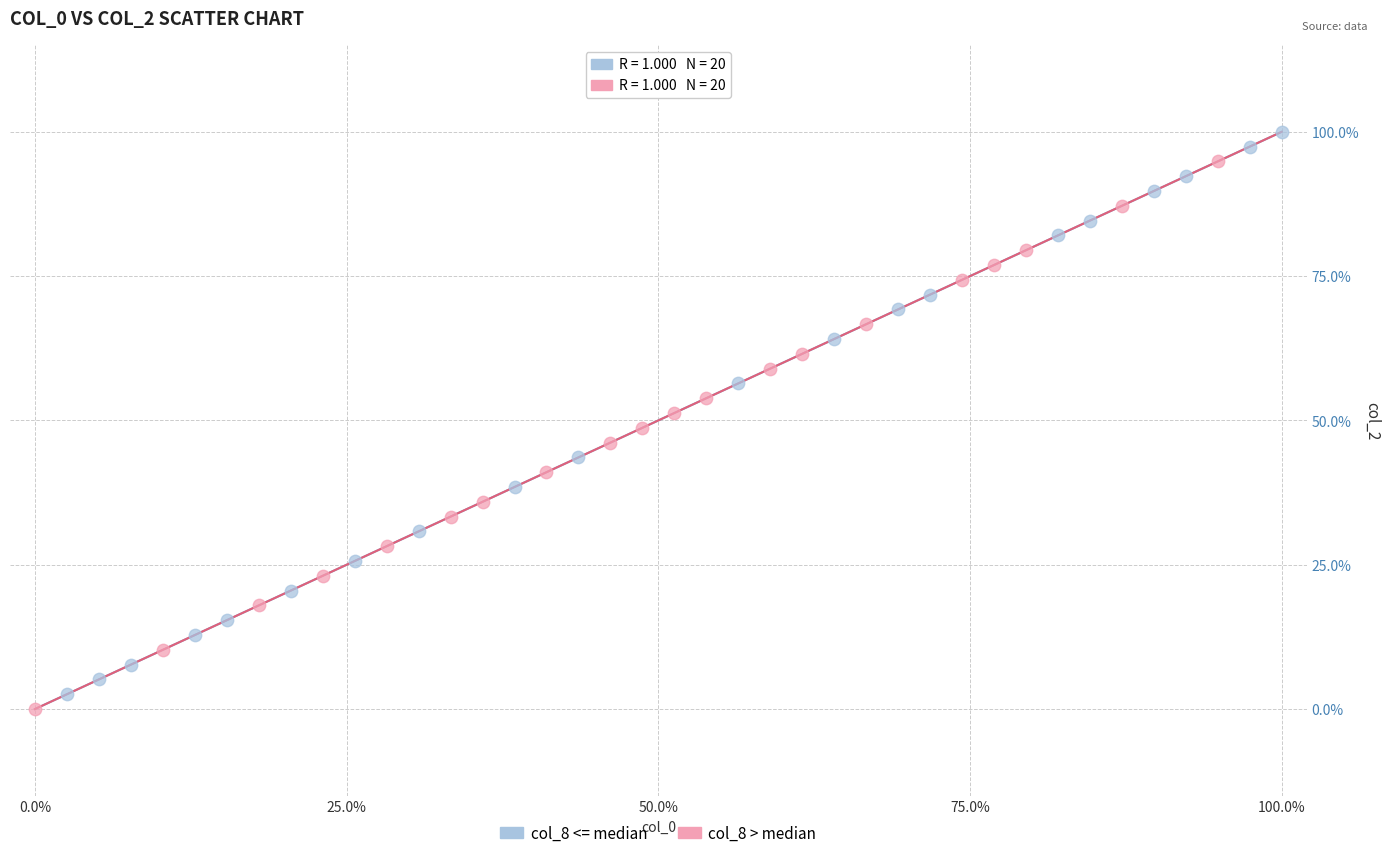

Which series contains the highest Y value?

col_8 <= median